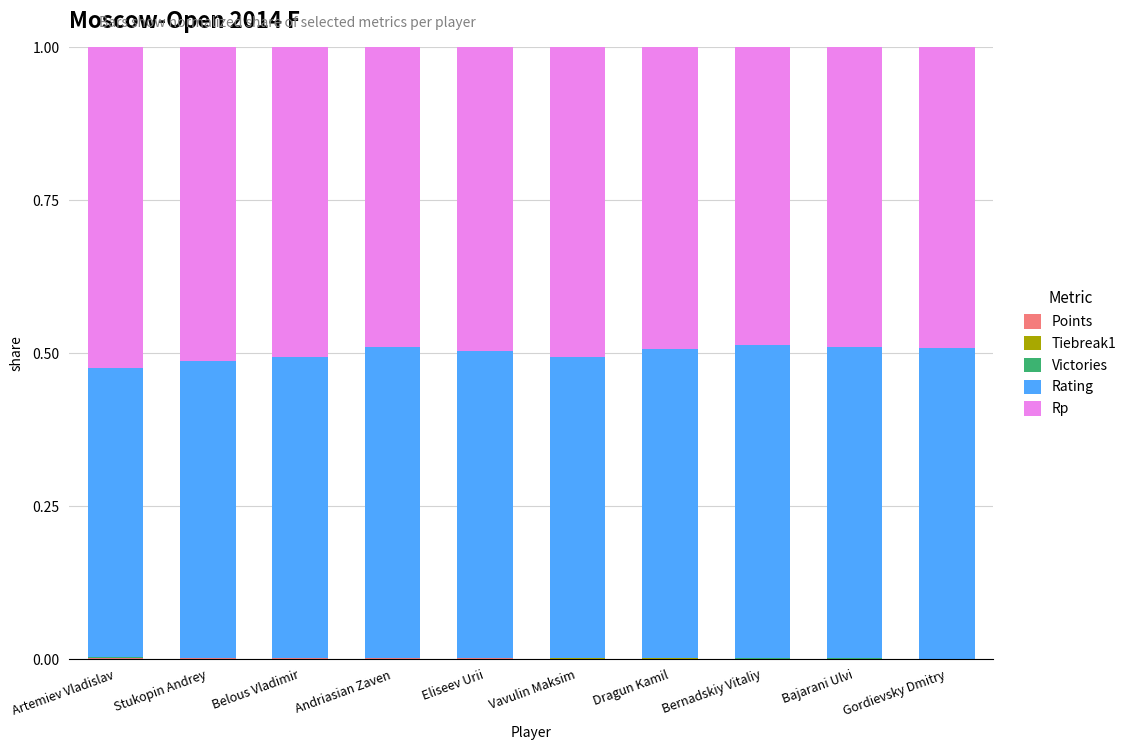

Are the bars grouped side by side (vs. stacked)?

No